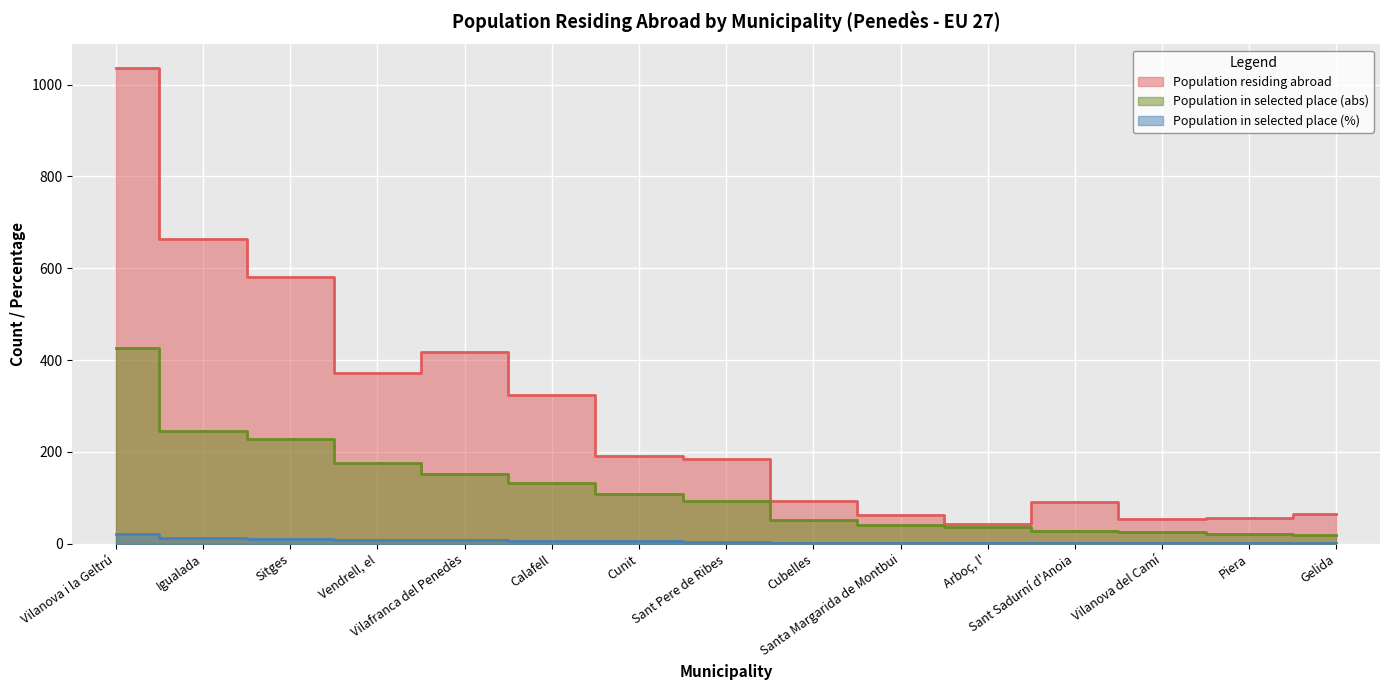

What position from the right is Arboç, l'?

5